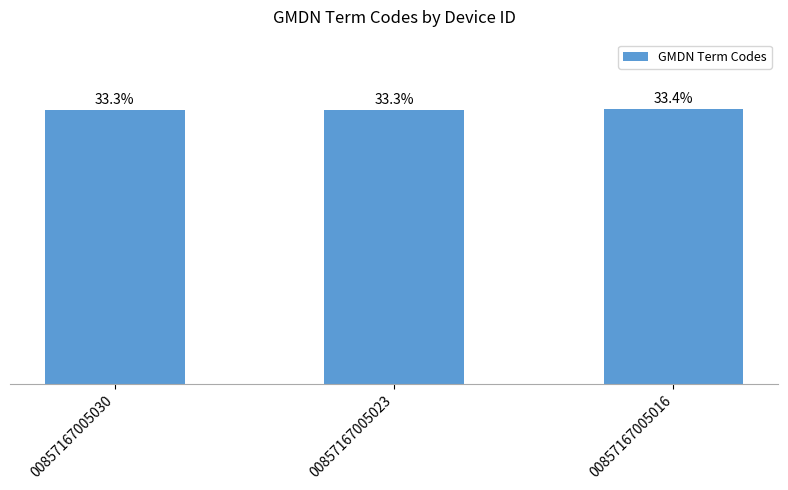

Does the chart contain any negative values?

No